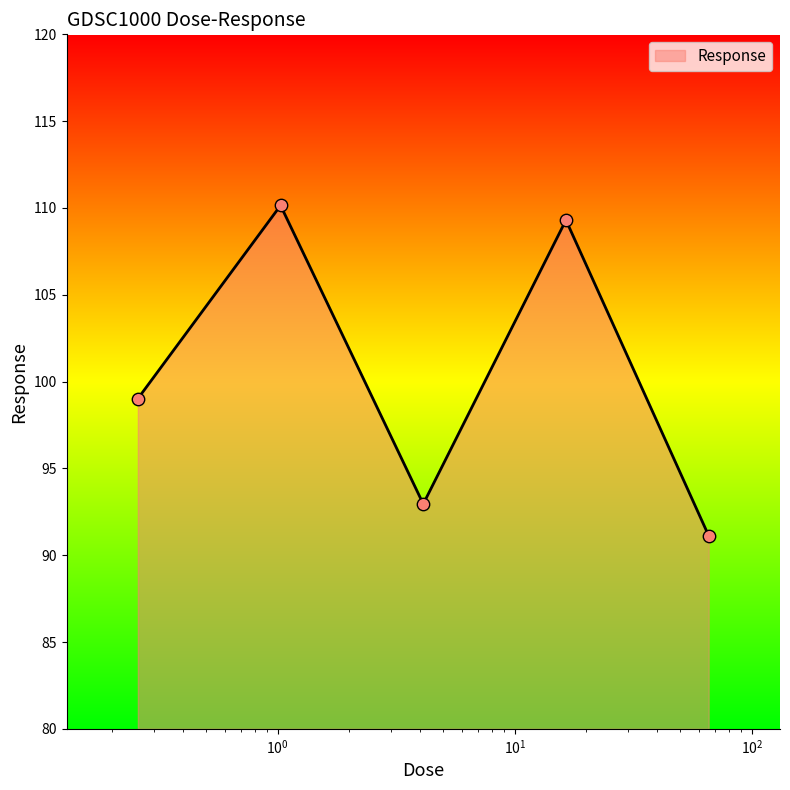

What is the average value?

100.5